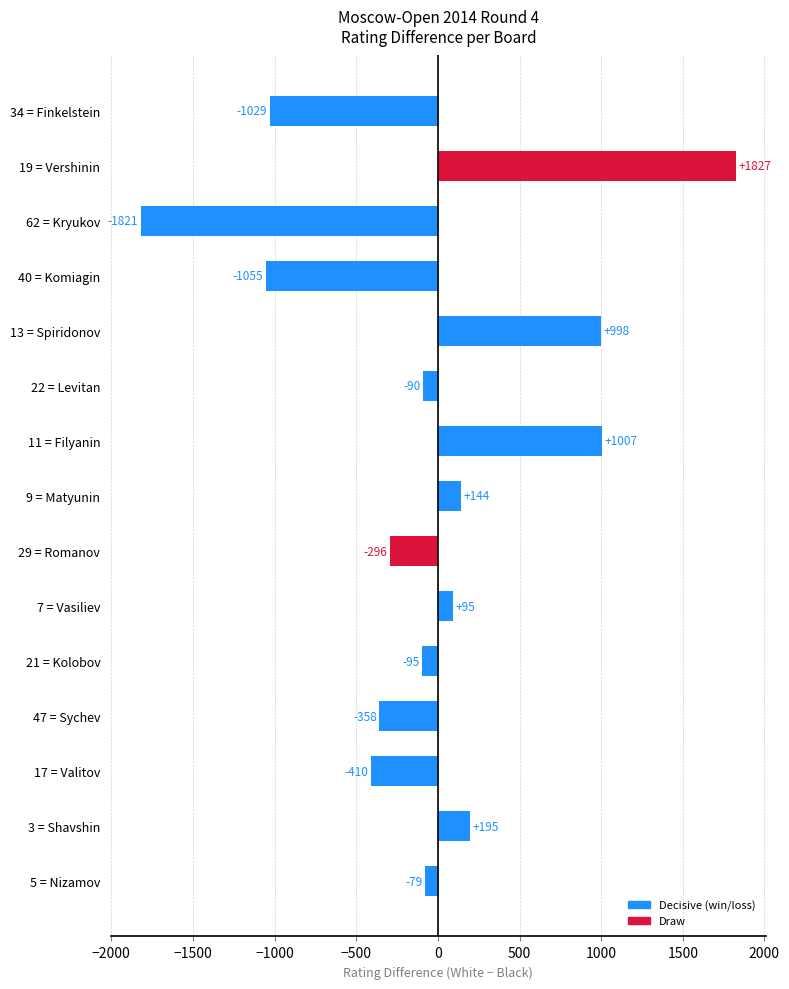

Reading bottom to top, list all the values displayed in this chart.

-79	195	-410	-358	-95	95	-296	144	1007	-90	998	-1055	-1821	1827	-1029